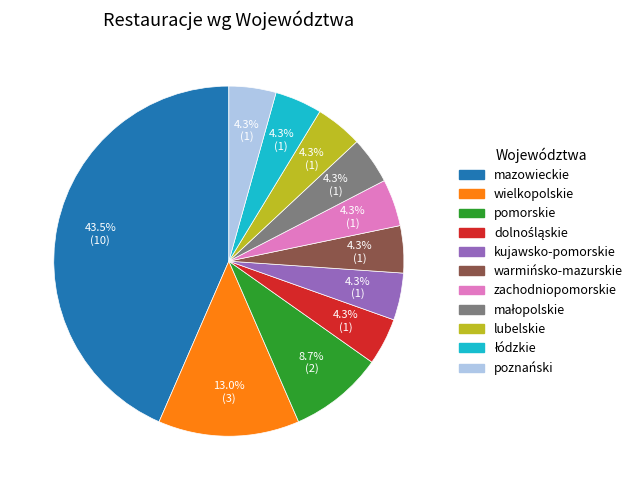

Is warmińsko-mazurskie the majority of the pie?

No